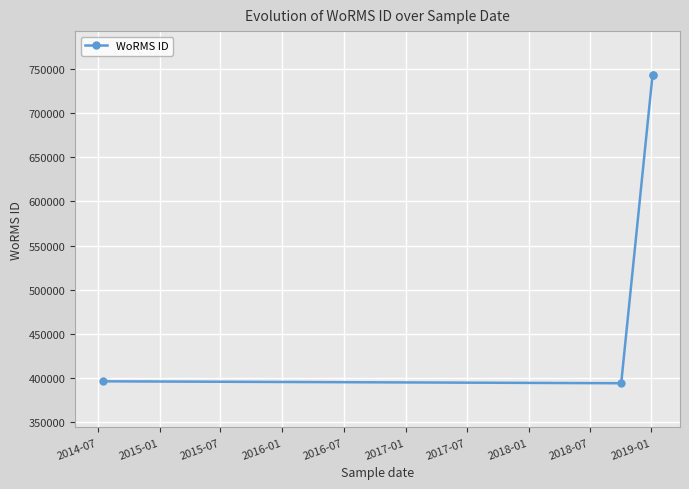

What position from the left is 2015-01?

2